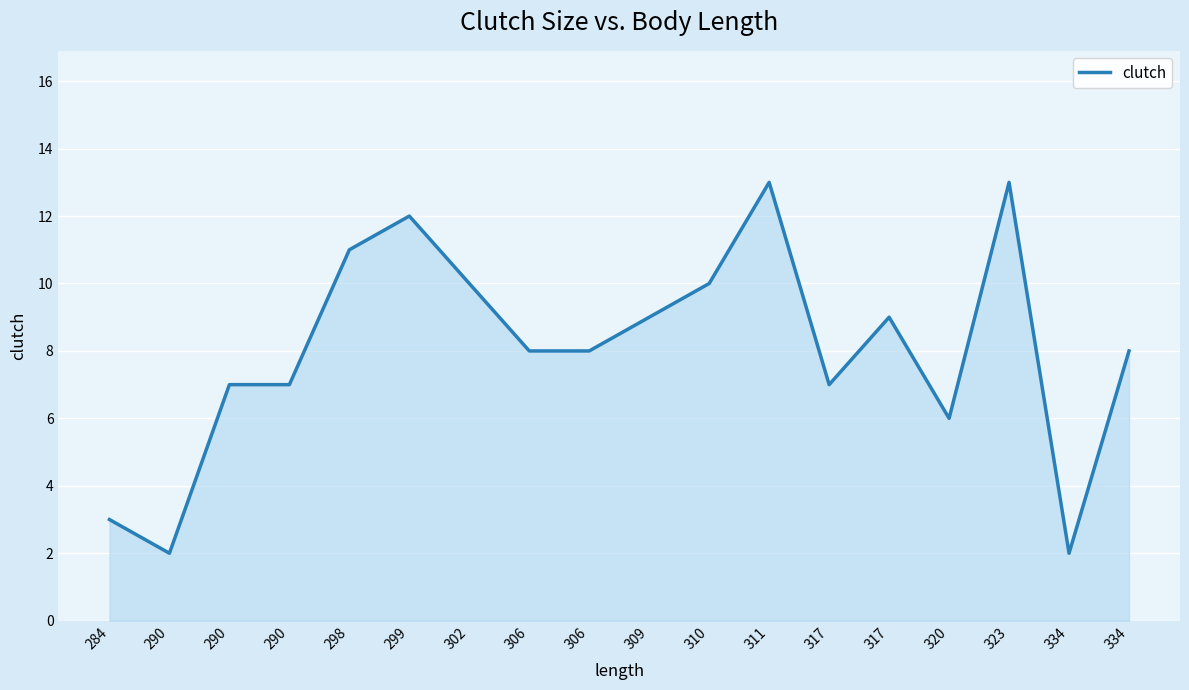

Does the chart display data point markers on the line(s)?

No